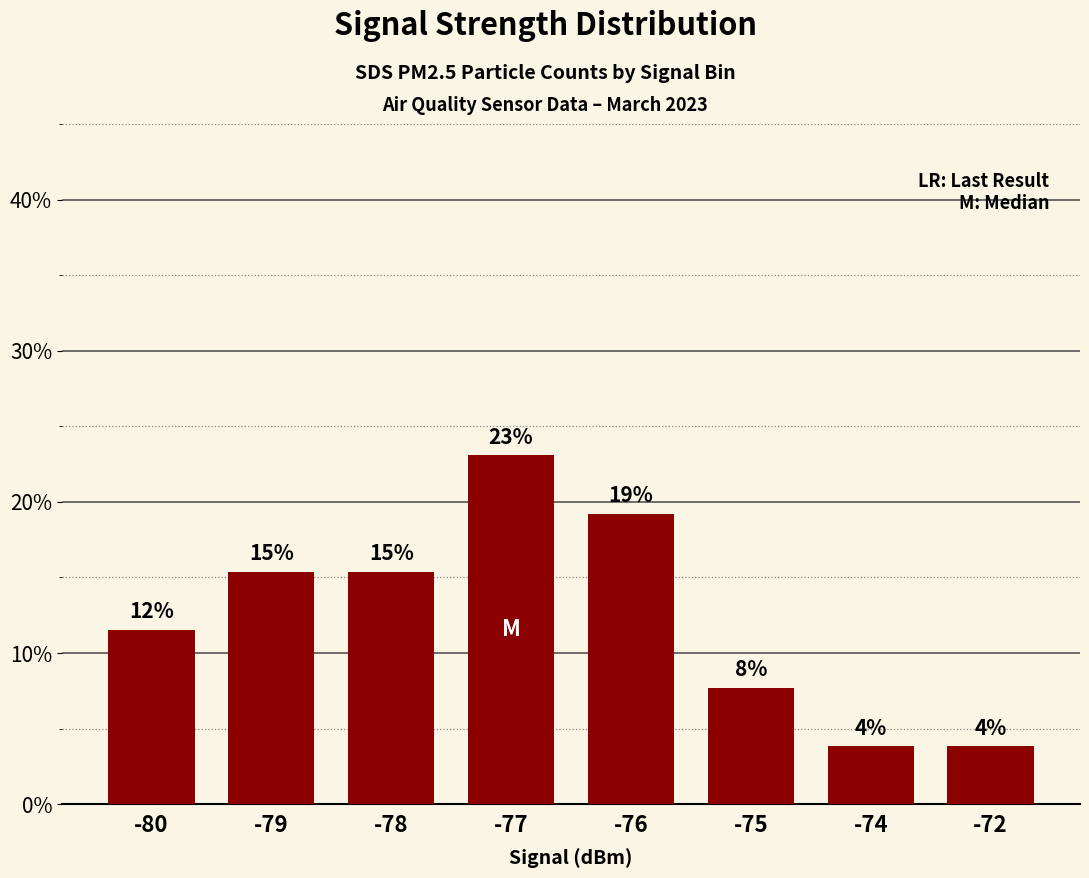

Are the bars horizontal?

No